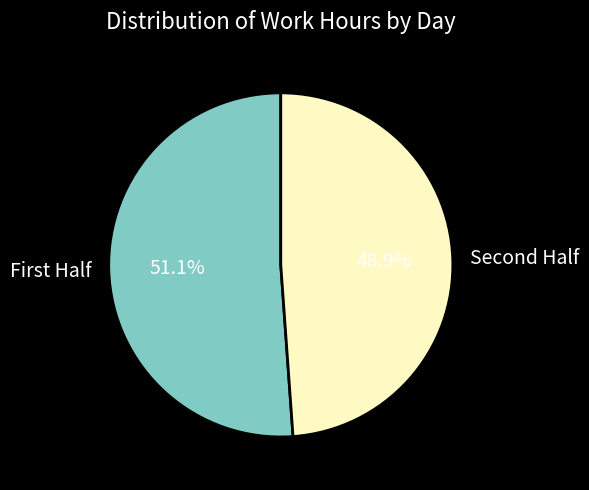

Which category accounts for the majority?

First Half